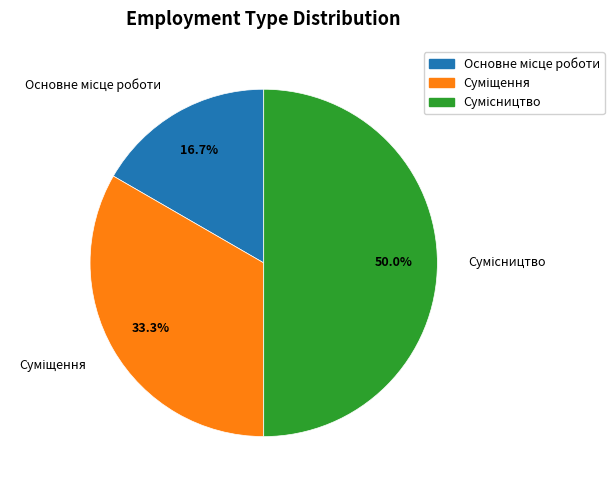

True or false: Основне місце роботи accounts for 17% of the total.

True